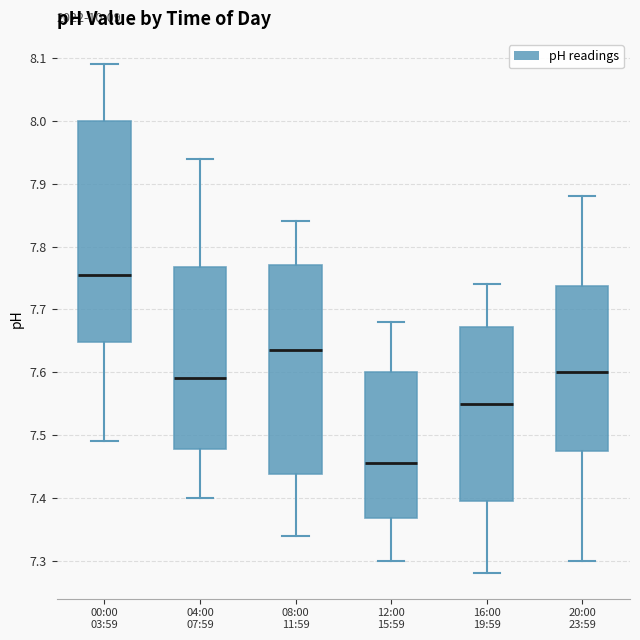

Which box is the tallest, from its lower edge to its upper edge?

00:00 03:59